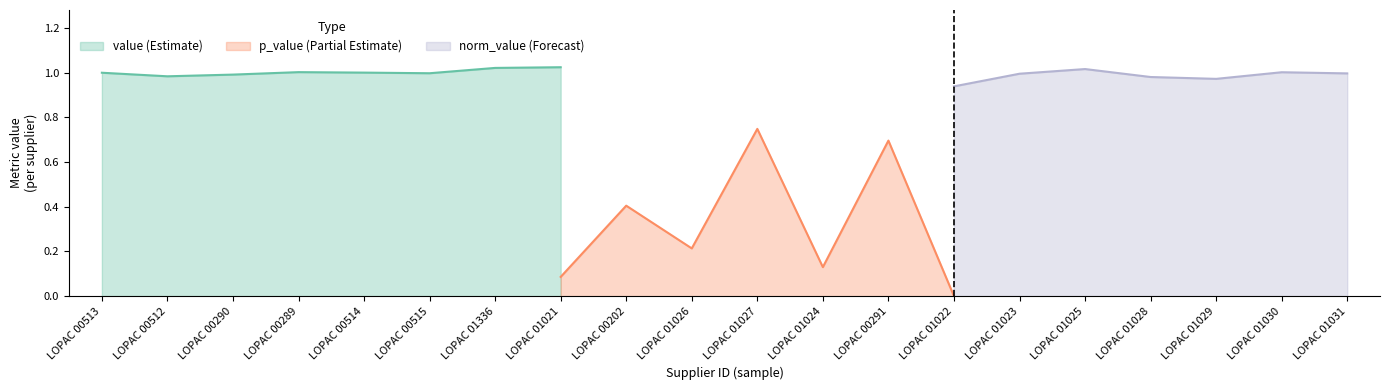

What position from the right is LOPAC 01022?

7